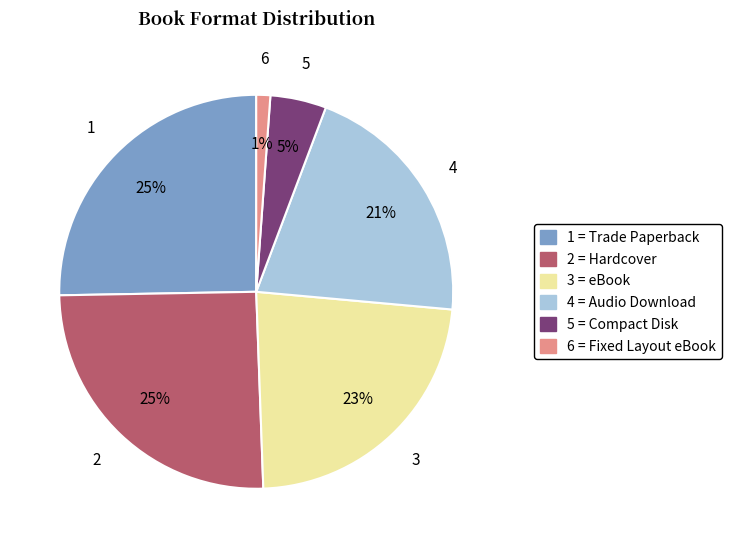

To the nearest percent, what is the difference between the largest and smallest slice percentages?

24%